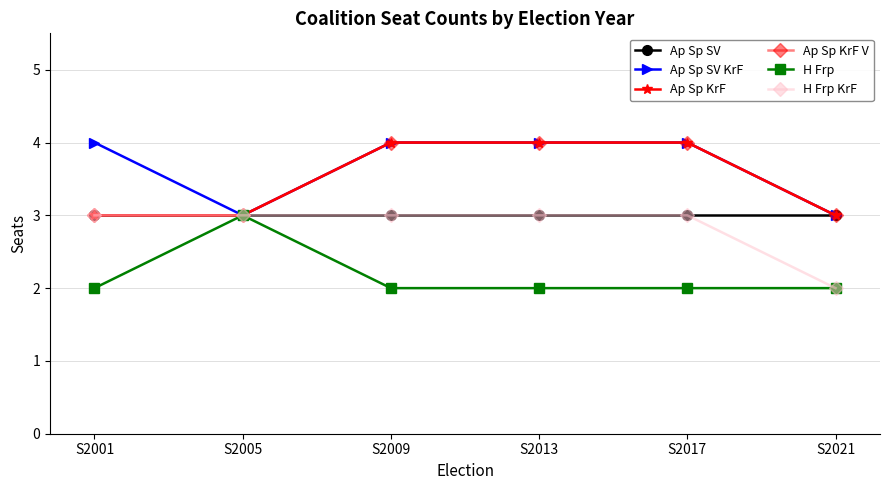

Does the chart have visible grid lines?

Yes